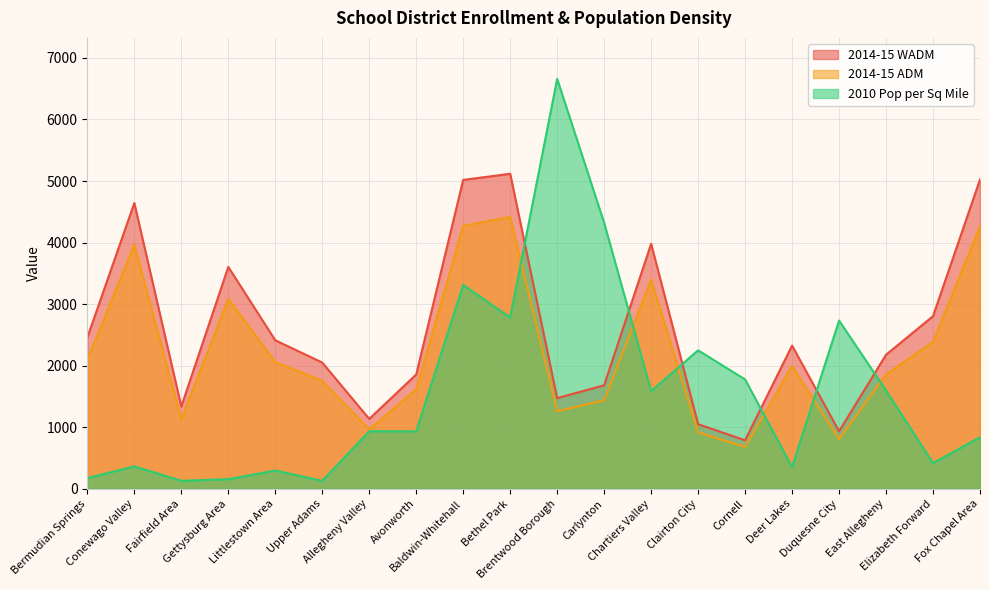

True or false: 2010 Pop per Sq Mile has more than 2 points higher than both neighbors.

True